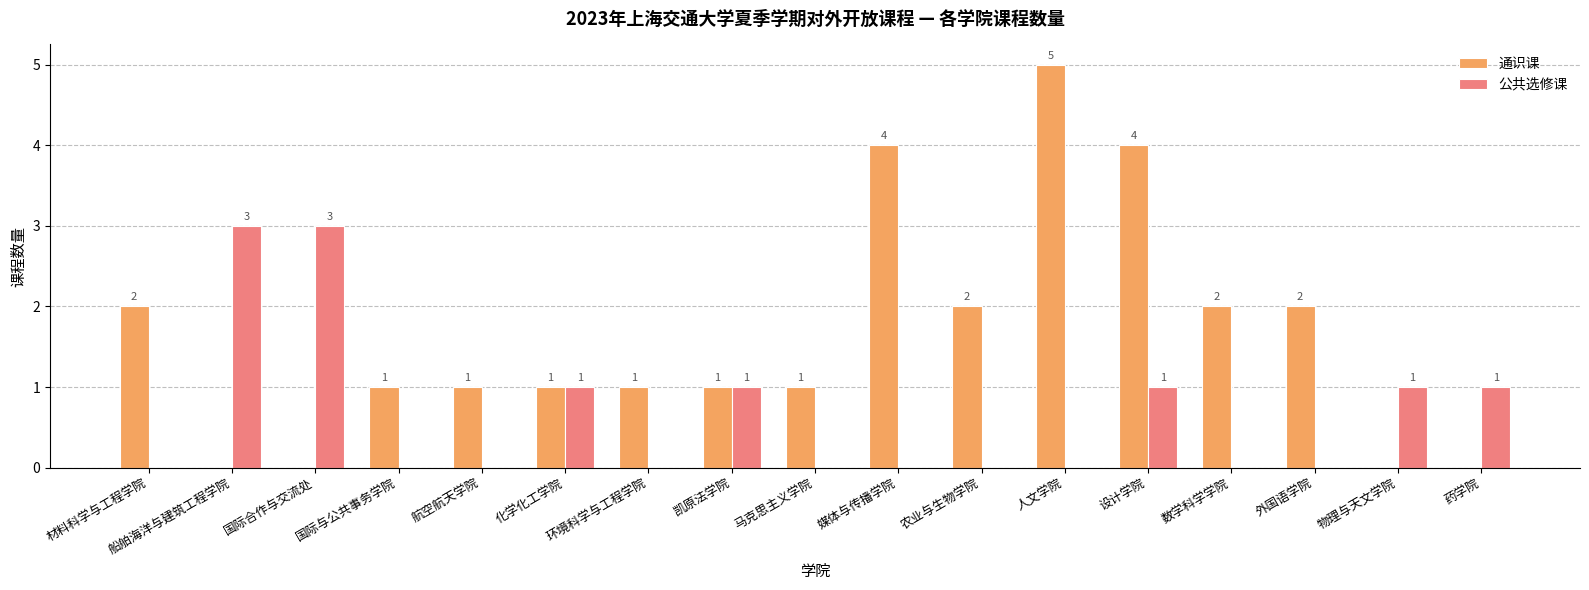

What is the sum of all 公共选修课 values?

11